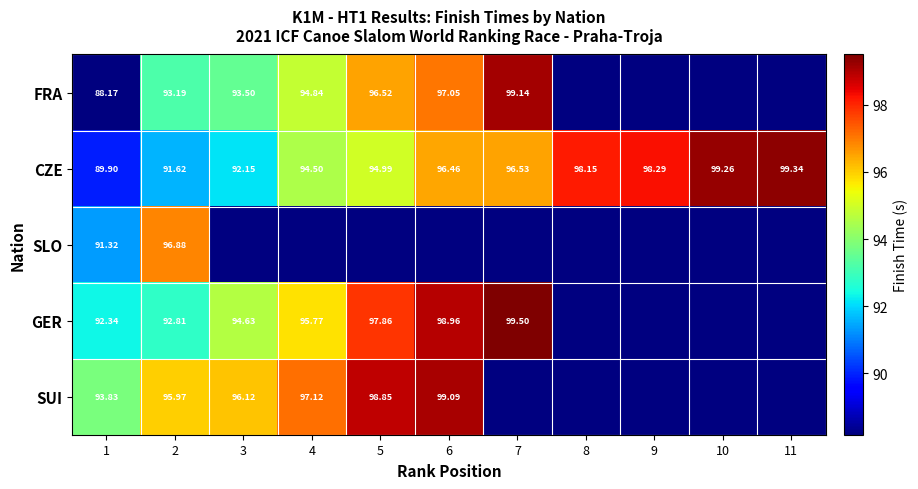

Is the value of FRA at 10 greater than the value of SUI at 3?

No